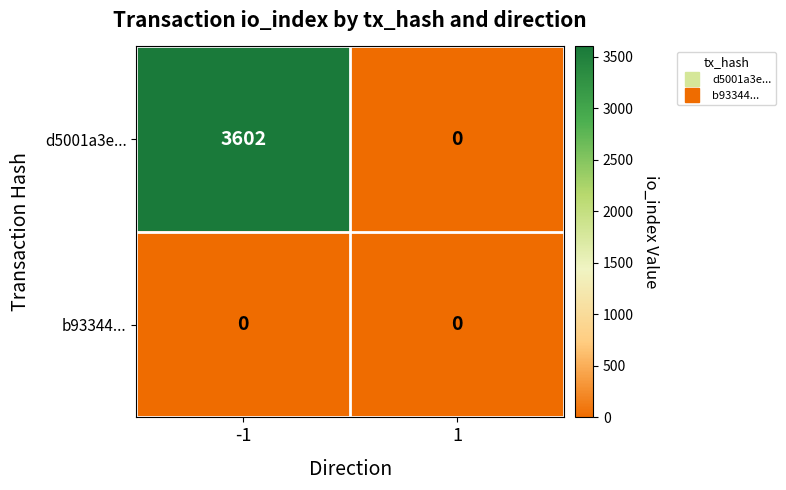

Is it true that d5001a3e... equals 0 at 1?

True